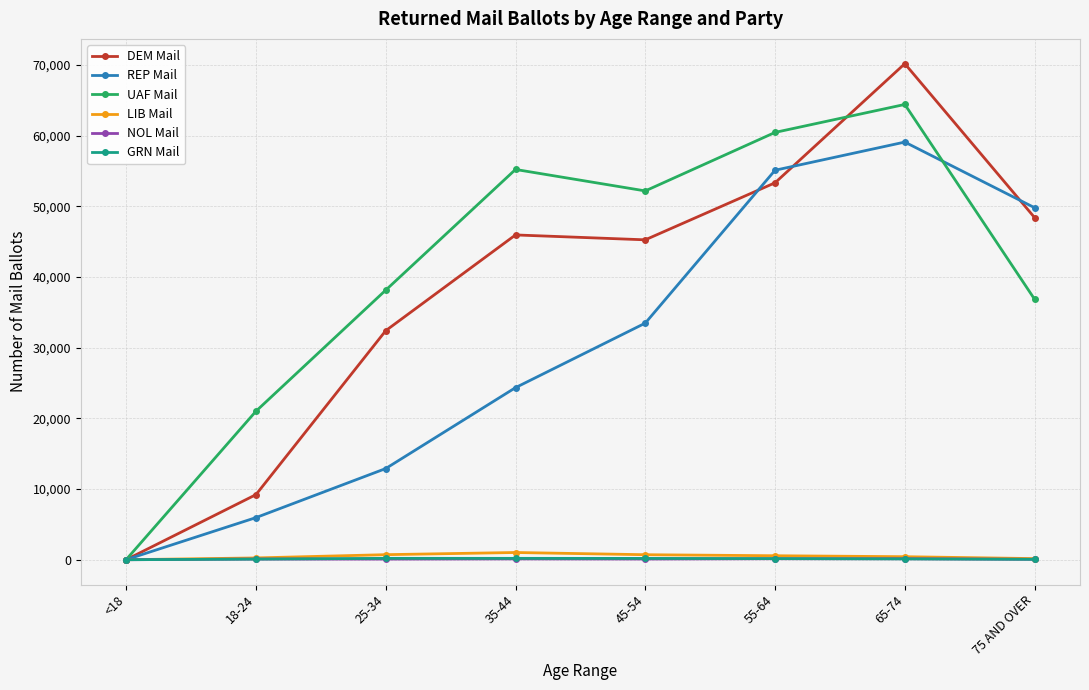

How many lines are shown in the chart?

6